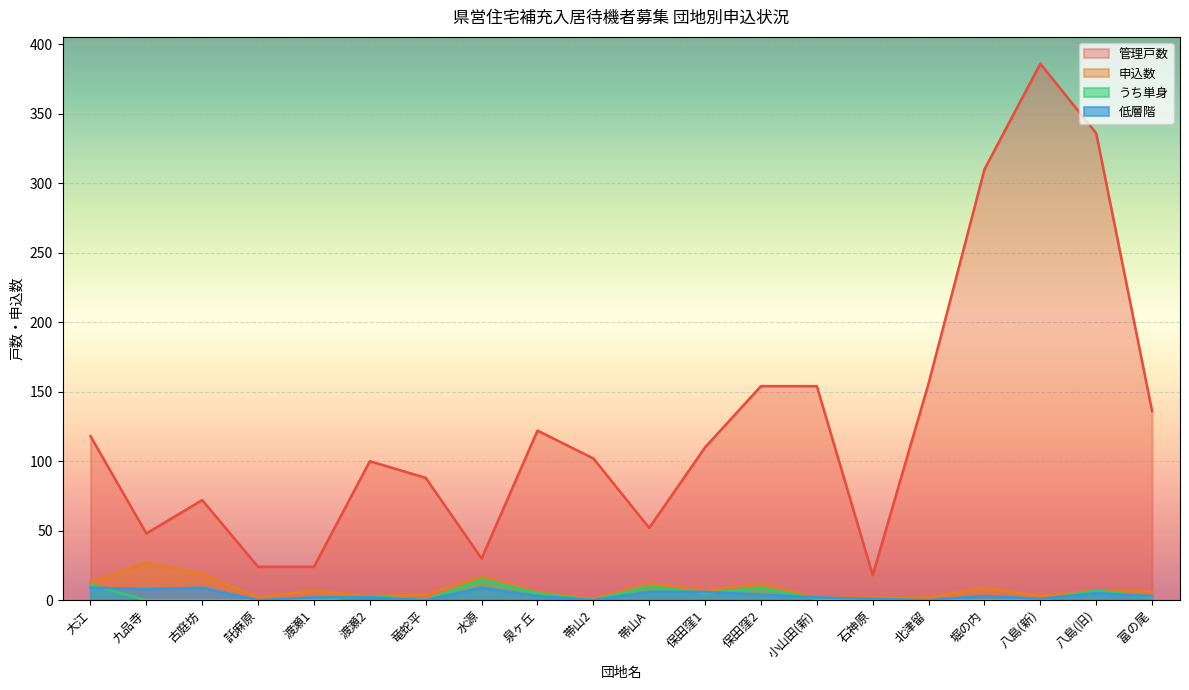

What is the label of the 17th point from the right?

託麻原